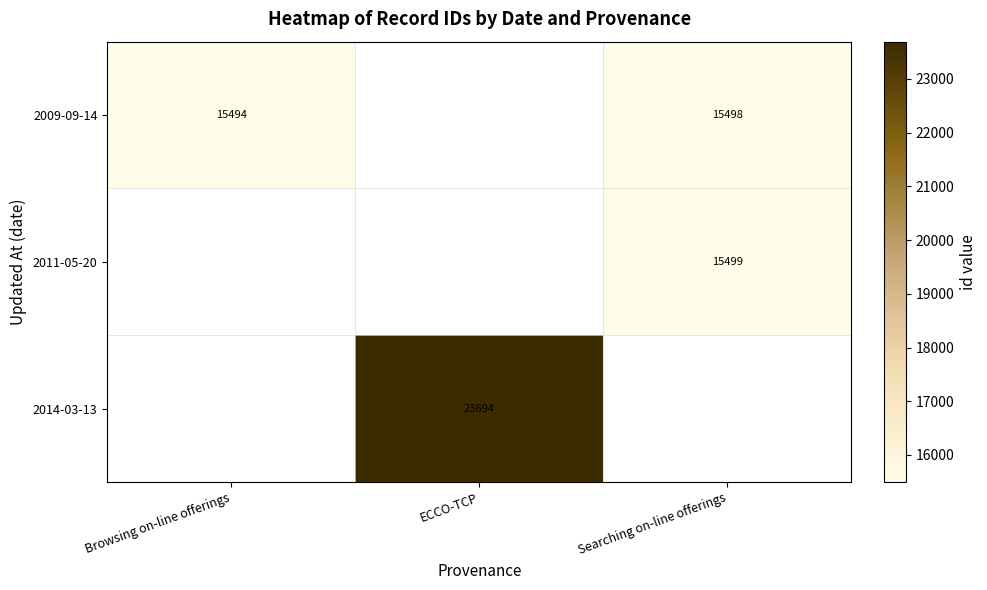

Is it true that 2009-09-14 equals 15498 at Searching on-line offerings?

True